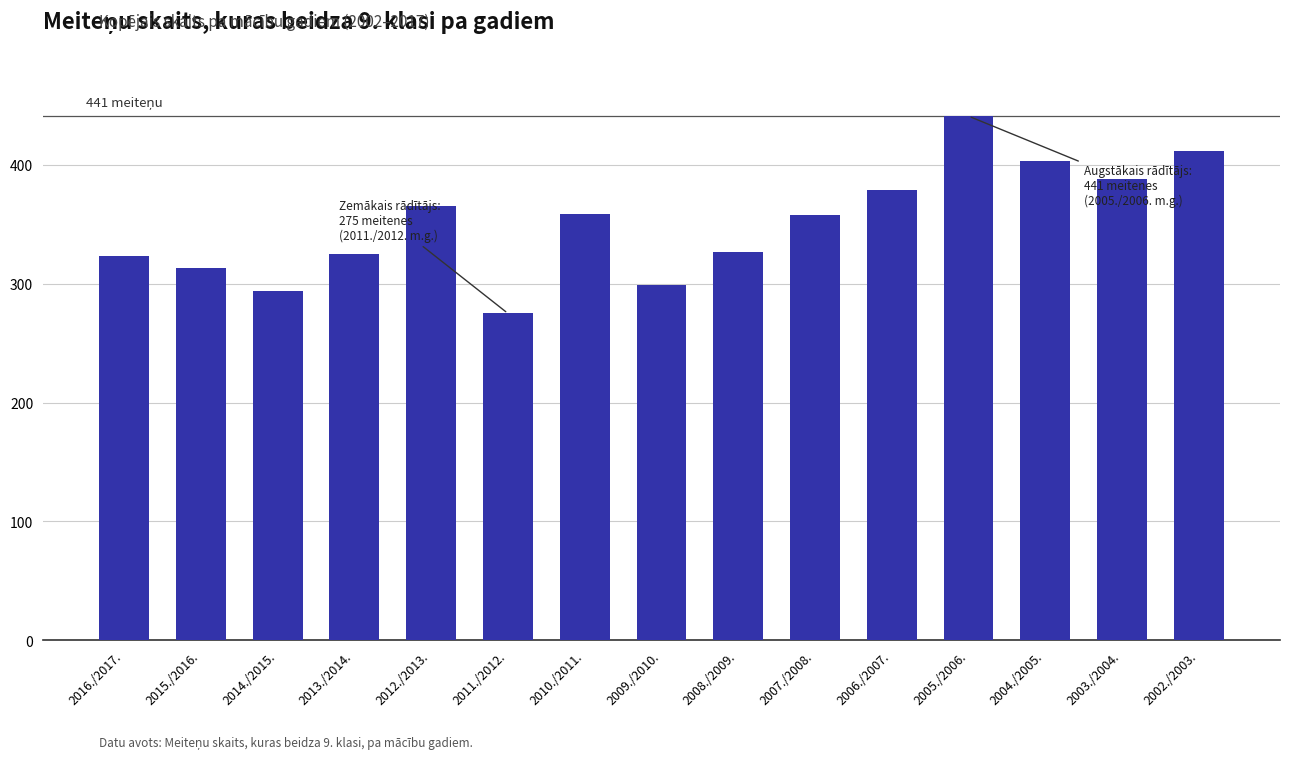

The chart shows a value of 528 at 2003./2004.. True or false?

False